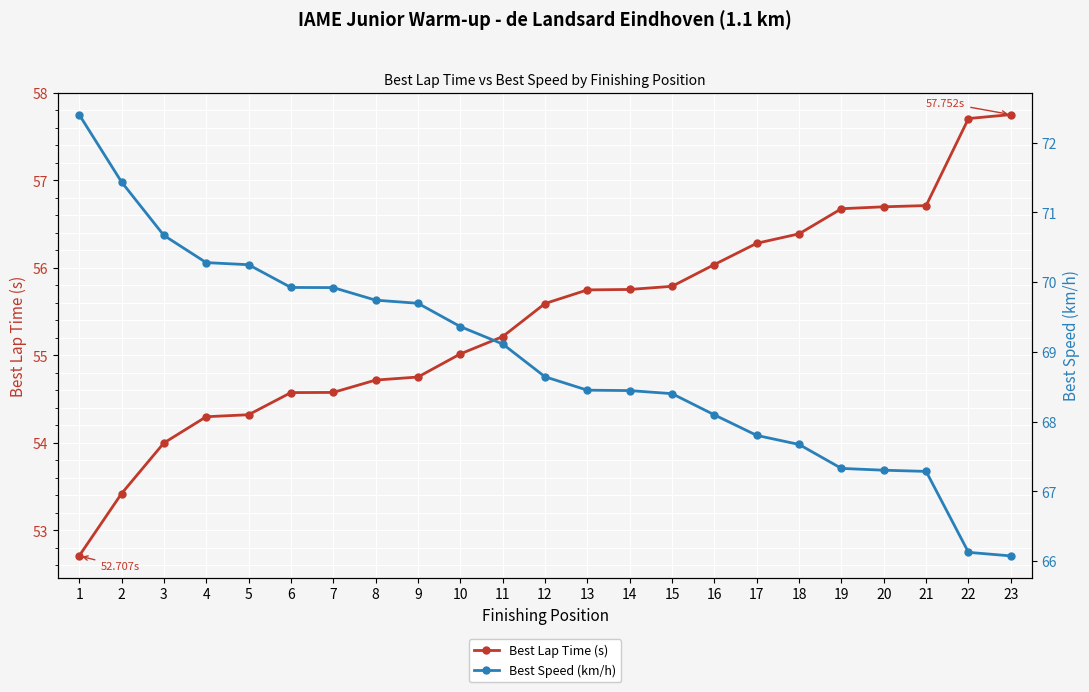

Which series changed the most between 9 and 14?

Best Speed (km/h)